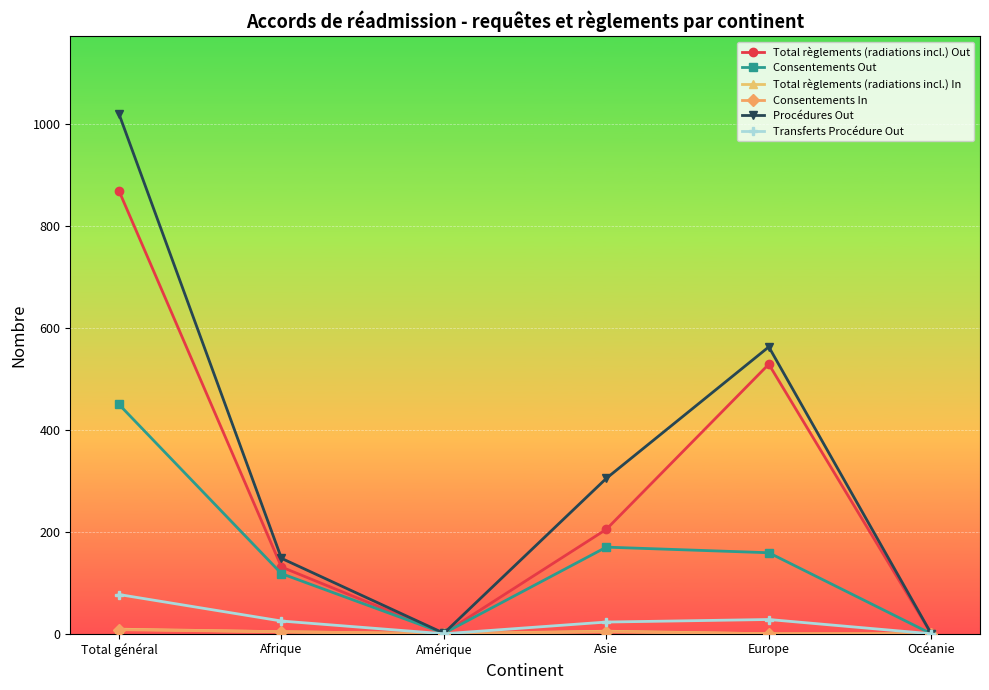

Which label corresponds to the largest value in the chart?

Total général